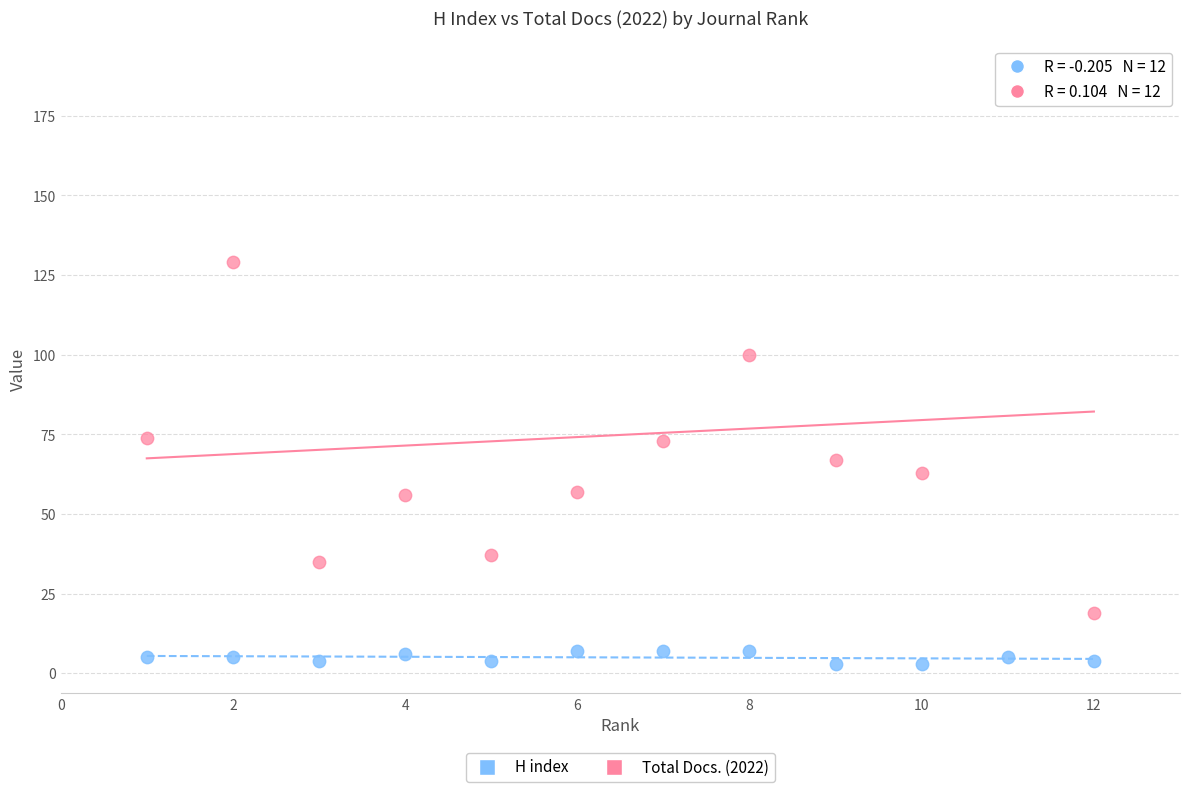

Across all data points, what is the range of X values (max minus min)?

11